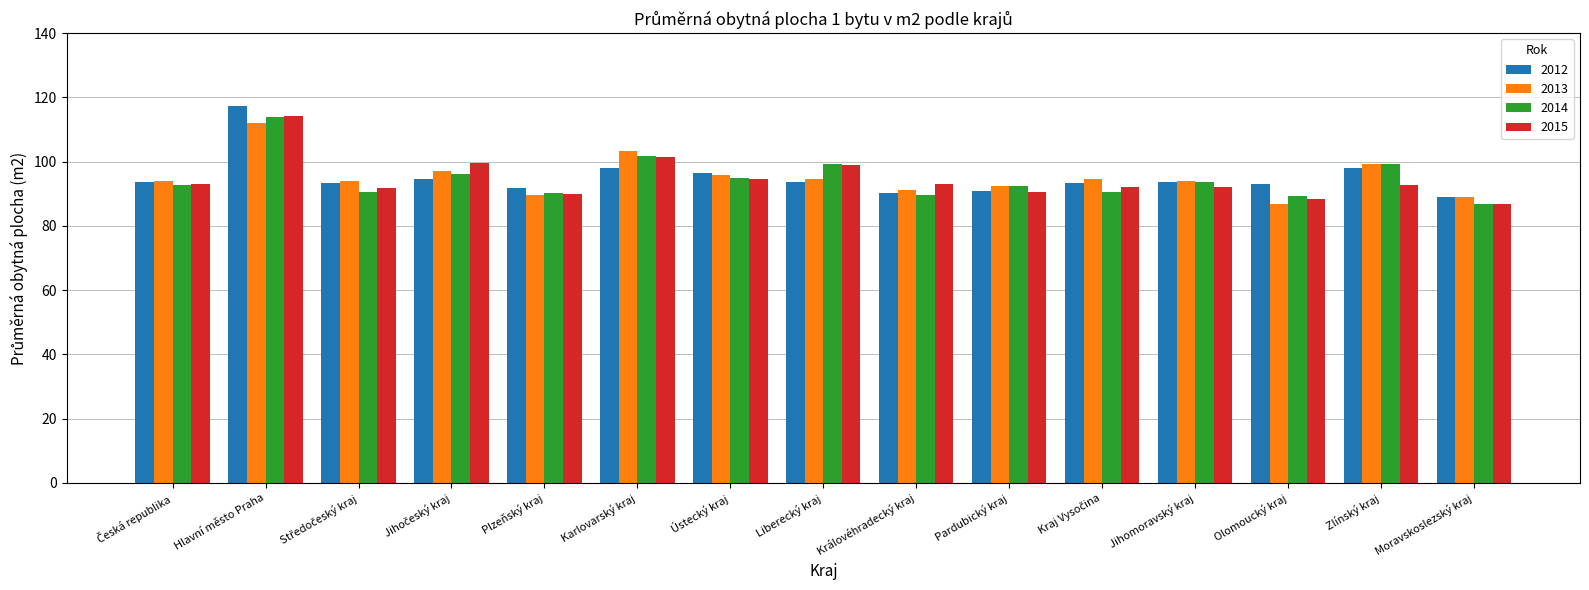

What is the average value of the 2014 series?

94.7